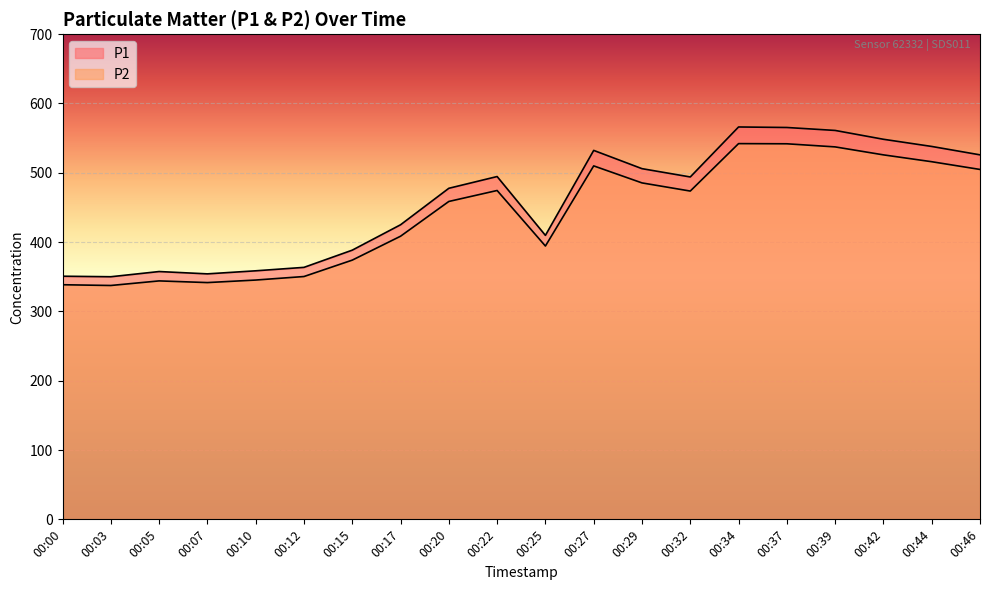

At which category does P1 reach its first local valley?

00:03